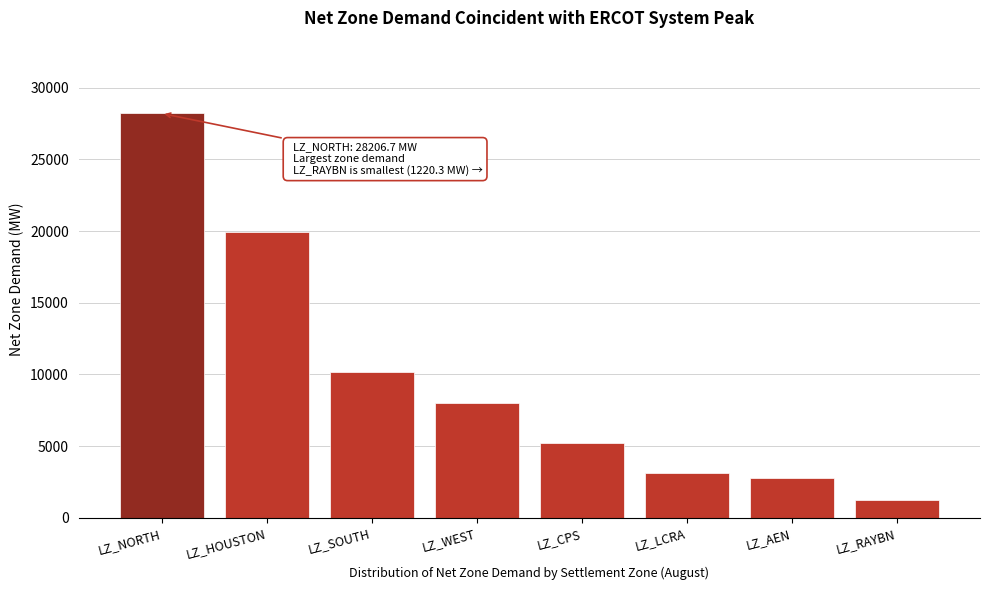

Reading left to right, what are all the values shown in this chart?

28206.7	19920.2	10158.0	8014.0	5232.7	3094.1	2781.2	1220.3